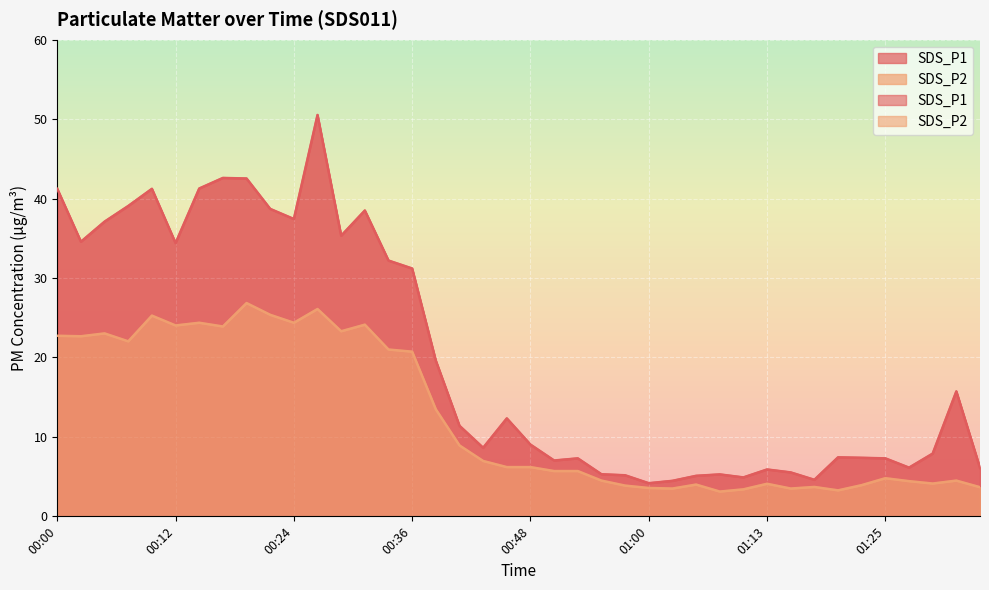

How many lines are shown in the chart?

2